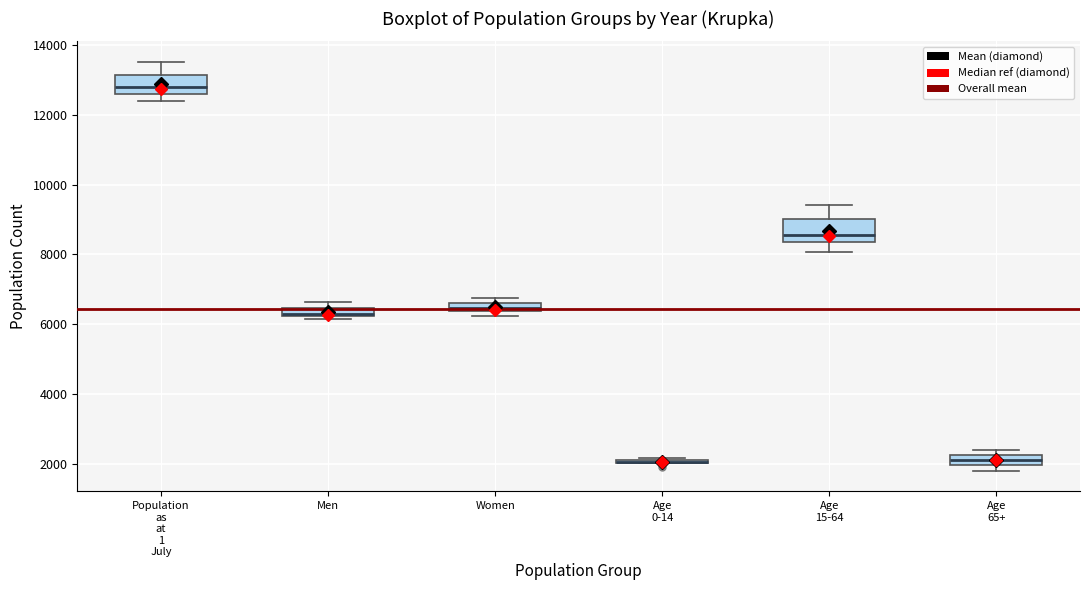

Where does the upper whisker of the box for Population as at 1 July end on the y-axis? The values are not printed on the chart, so give them approximately, as read against the axis.

13600